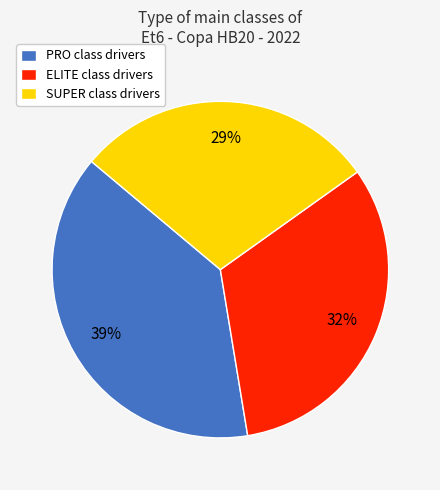

How many slices are in this pie chart?

3